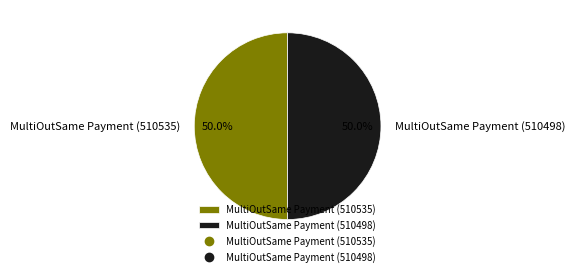

Do MultiOutSame Payment (510498) and MultiOutSame Payment (510535) together represent more than half of the pie?

Yes